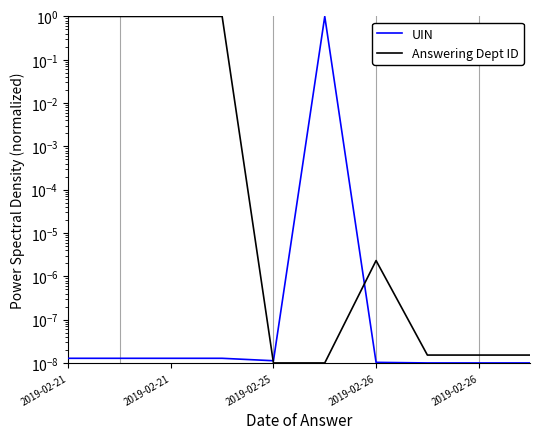

Between 2019-02-21 and 2019-02-26, which series saw the biggest shift?

UIN